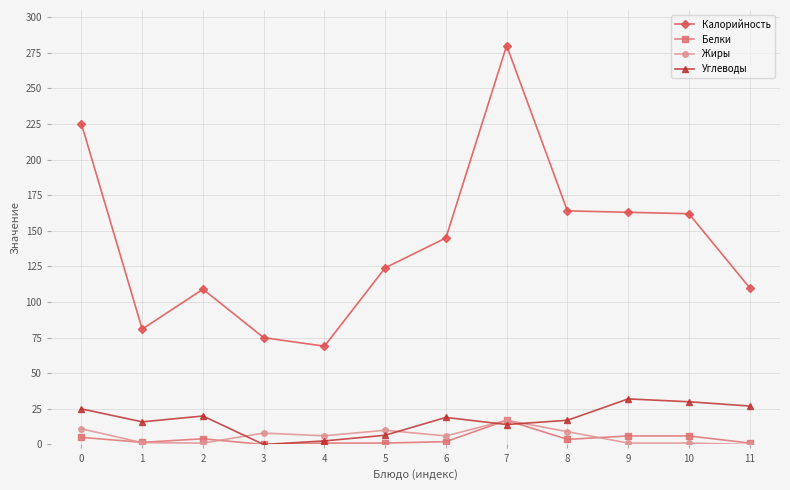

Which series has the largest total across all categories?

Калорийность